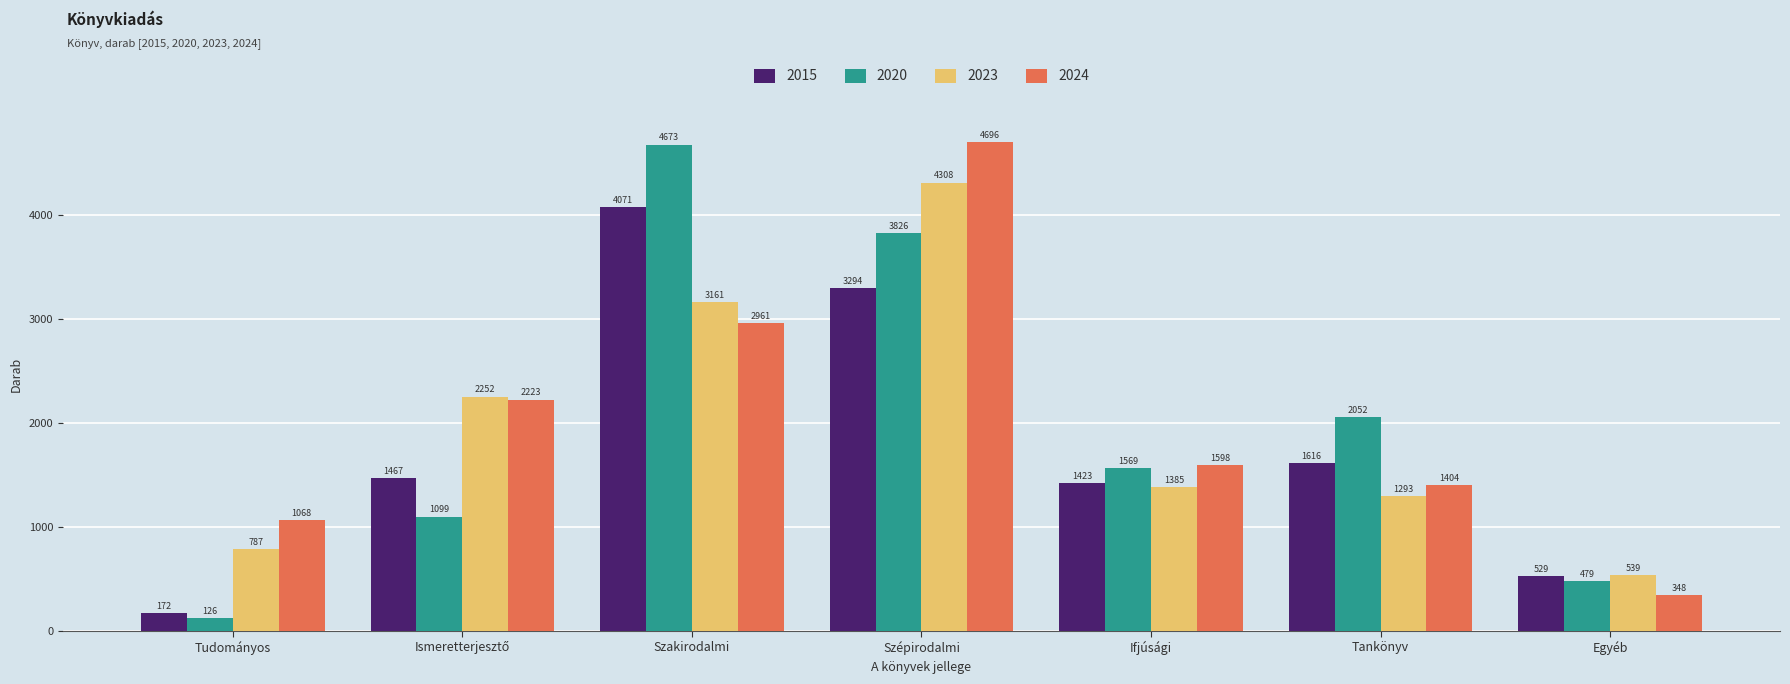

Which series has the largest range (max minus min)?

2020